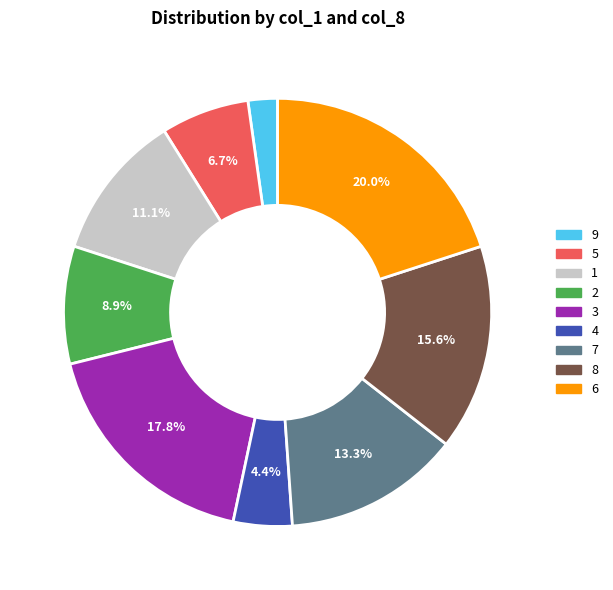

Which has a higher value, 7 or 8?

8